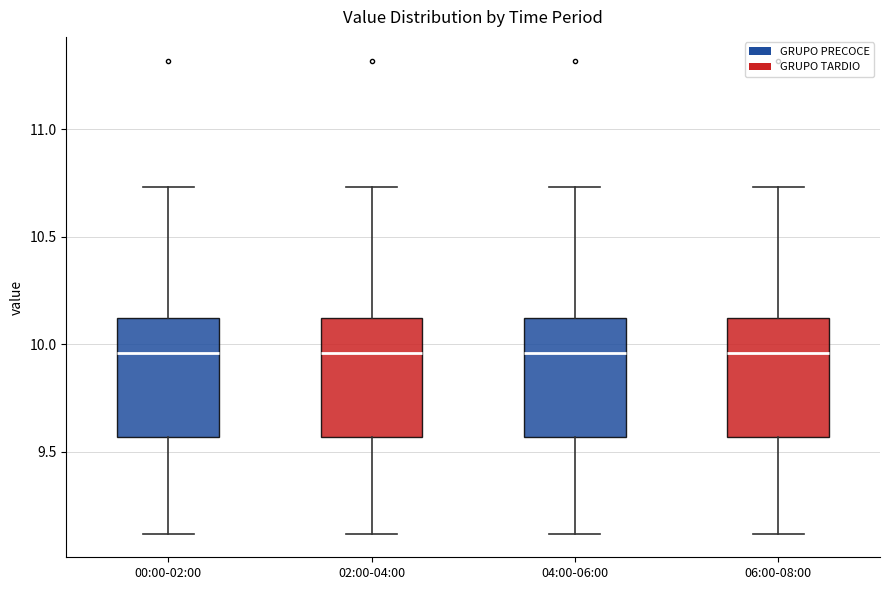

Where is the lower edge of the box for 04:00-06:00 on the y-axis? The values are not printed on the chart, so give them approximately, as read against the axis.

9.55